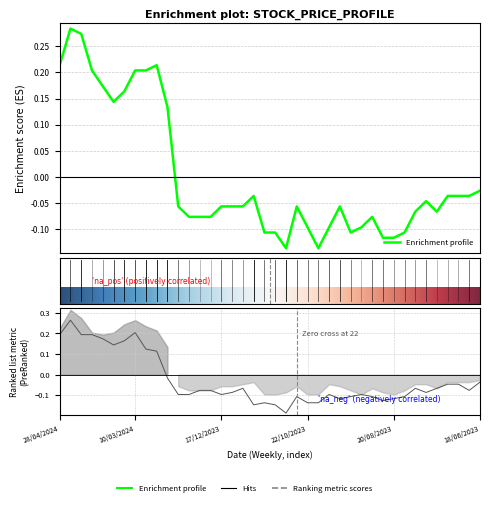

True or false: Low and Closing intersect in this chart.

False